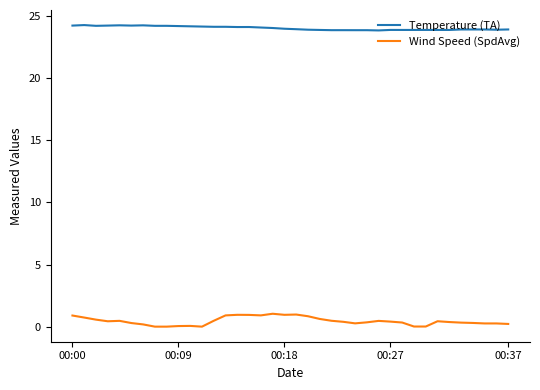

Which series has the largest total across all categories?

Temperature (TA)